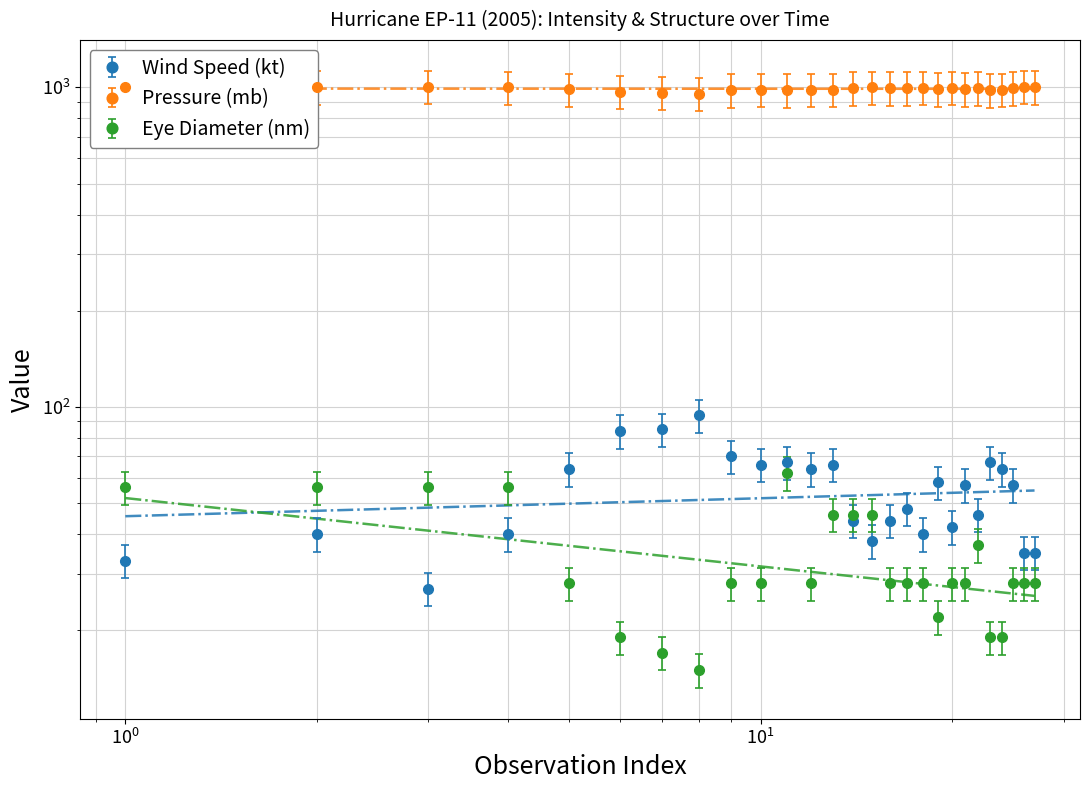

In Eye Diameter (nm), how many points are lower than both neighbors (excluding endpoints)?

3